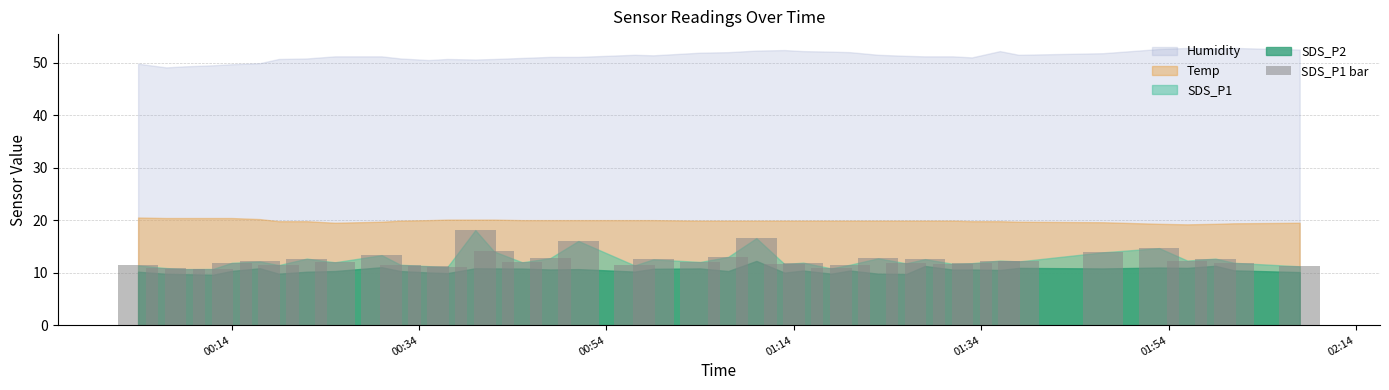

What is the difference between the maximum and minimum values?

7.4